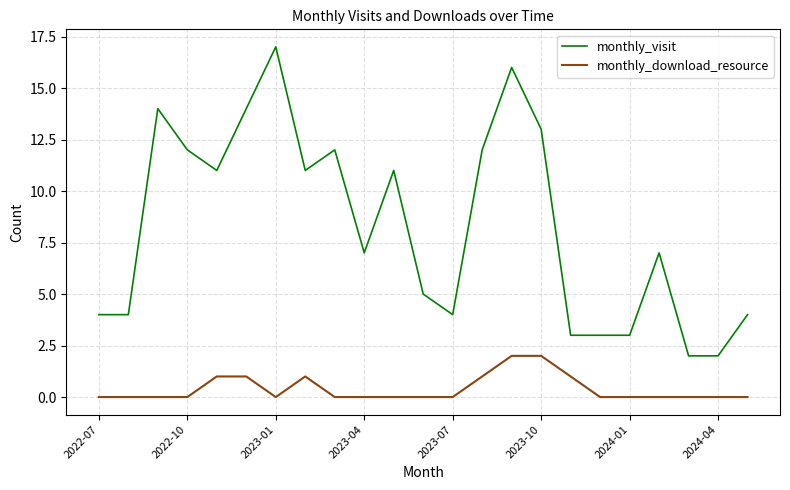

Which series has the largest total across all categories?

monthly_visit